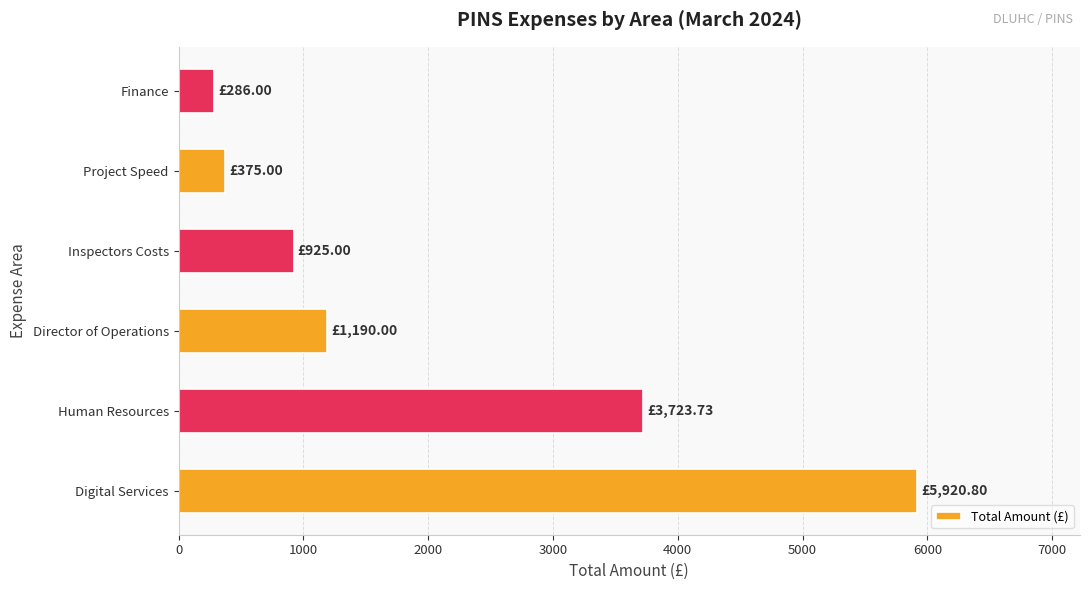

How many values are below 1190?

3